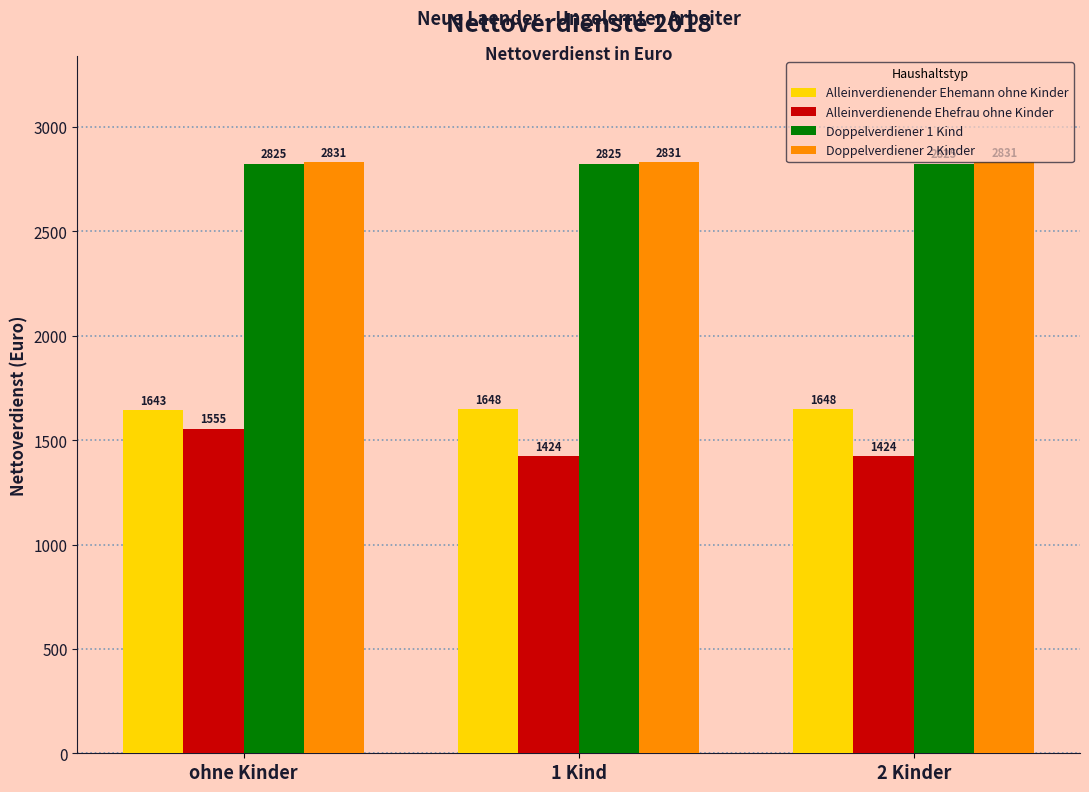

What position from the left is 2 Kinder?

3